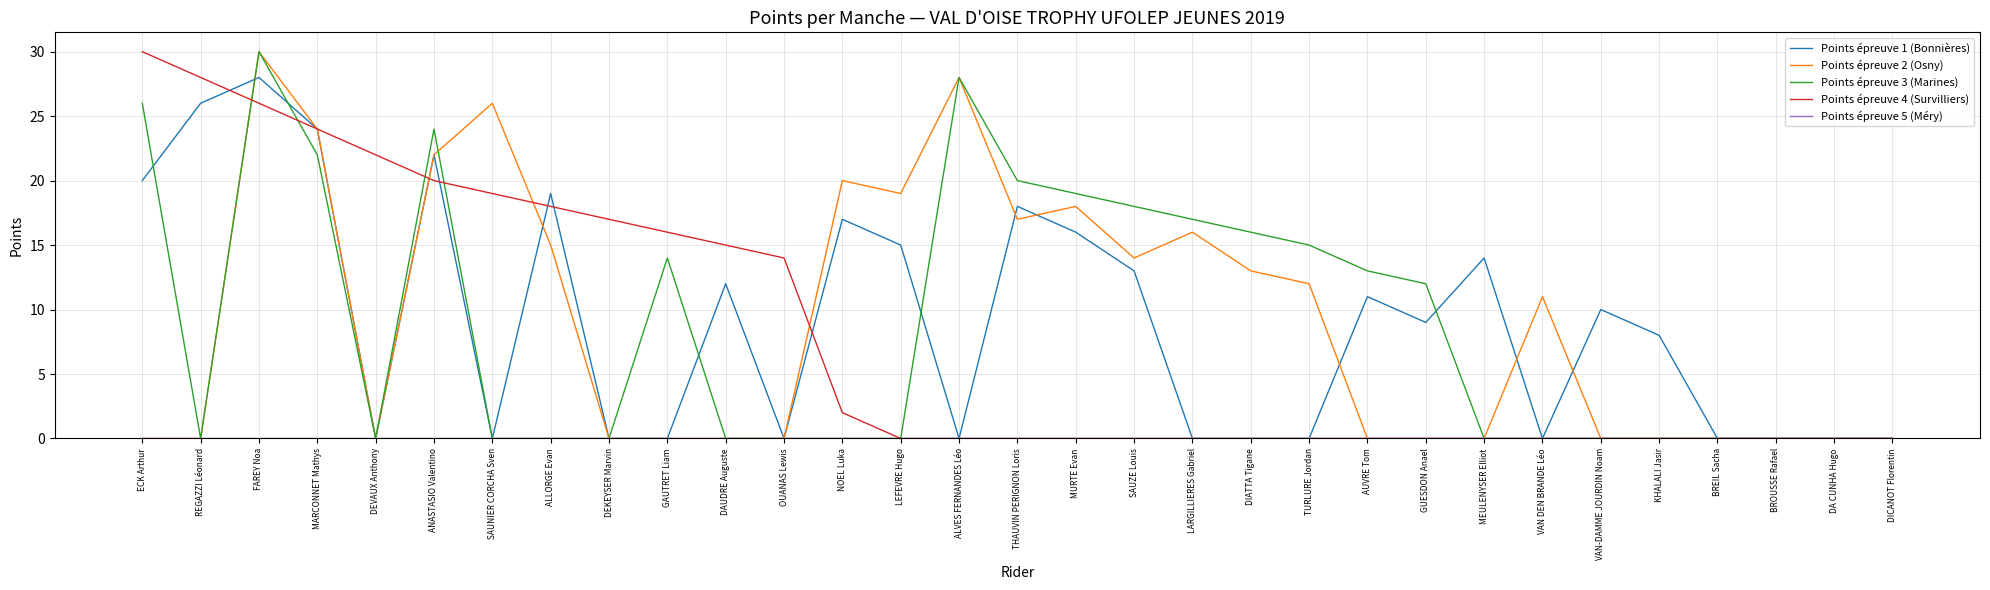

True or false: Points épreuve 2 (Osny) has more than 0 interior local peaks.

True